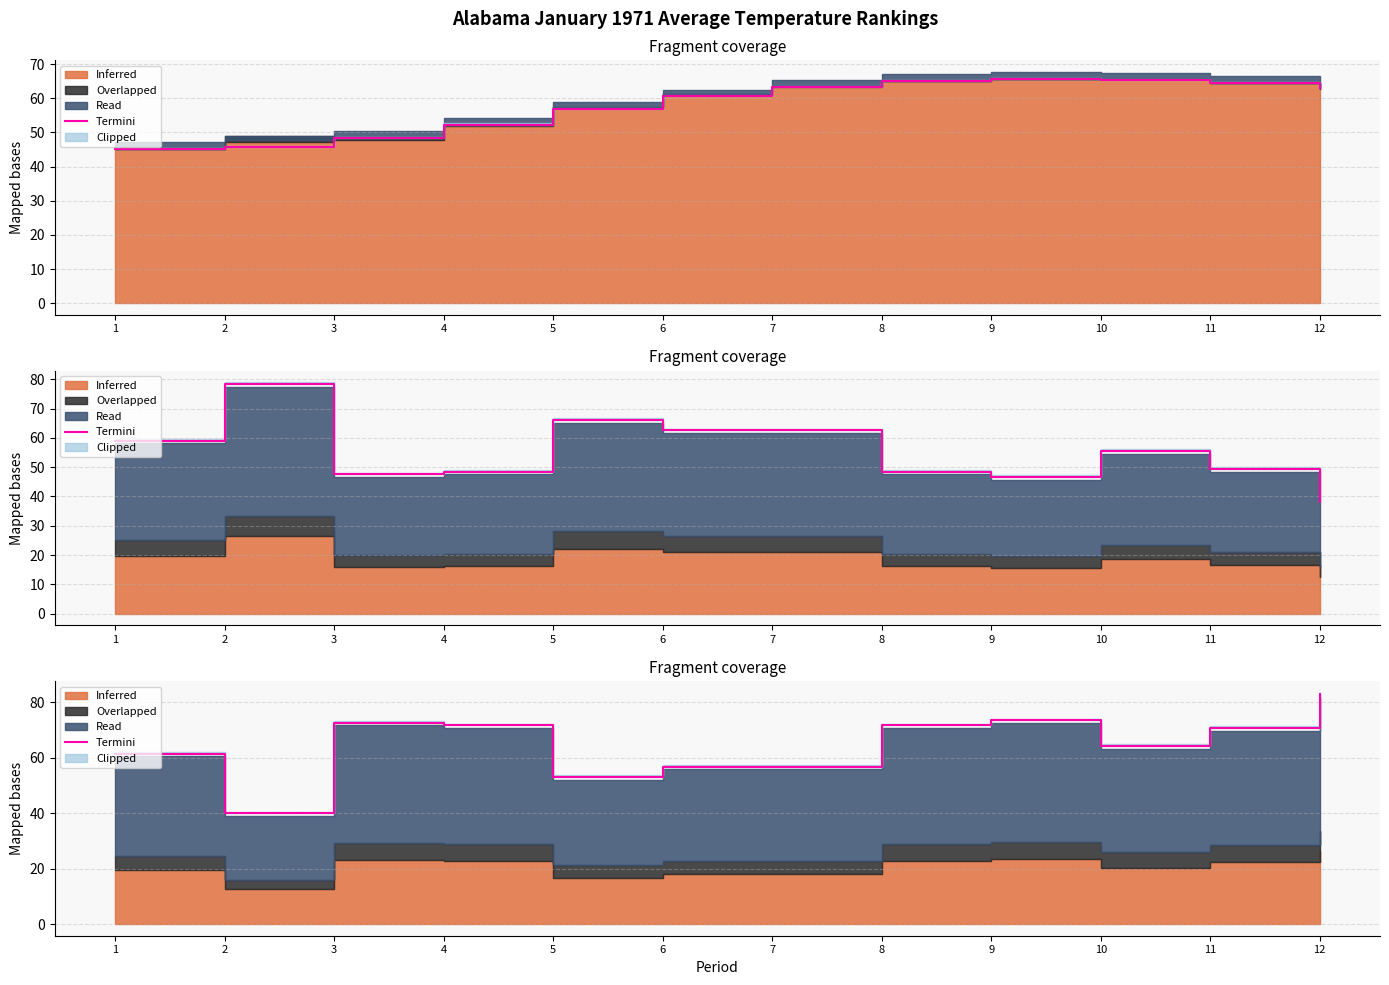

List the labels in order of value, largest first.

12, 9, 3, 4, 8, 11, 10, 1, 6, 7, 5, 2